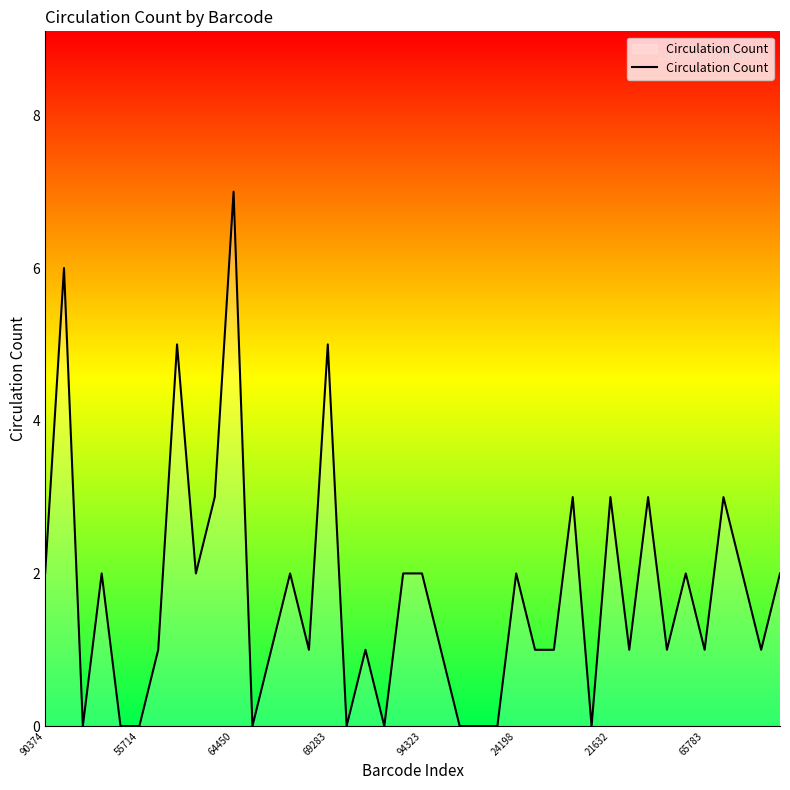

Reading left to right, list all the values displayed in this chart.

2	6	0	2	0	0	1	5	2	3	7	0	1	2	1	5	0	1	0	2	2	1	0	0	0	2	1	1	3	0	3	1	3	1	2	1	3	2	1	2